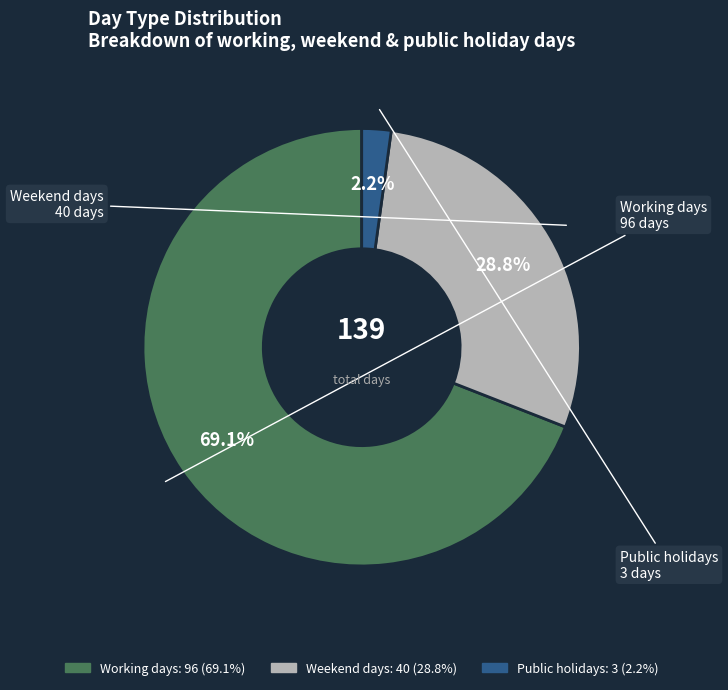

To the nearest percent, what portion does Weekend days represent?

29%